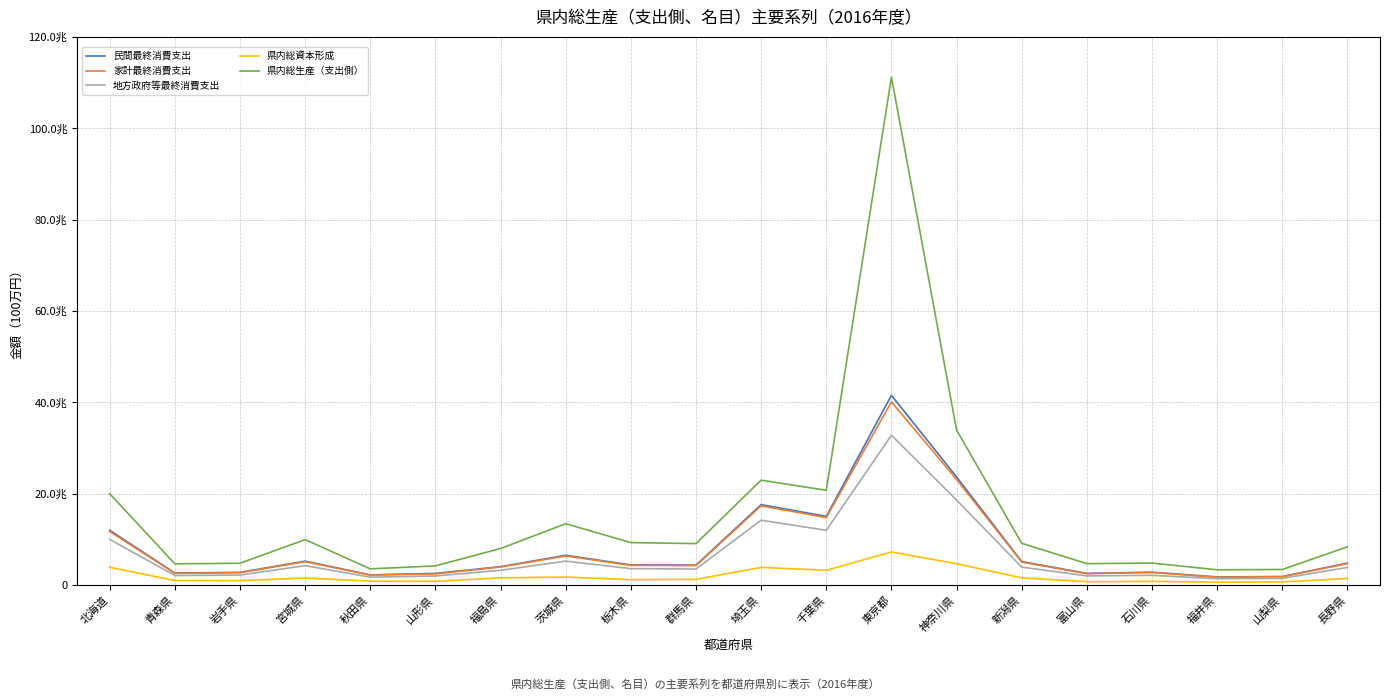

What is the label of the 13th point from the right?

茨城県